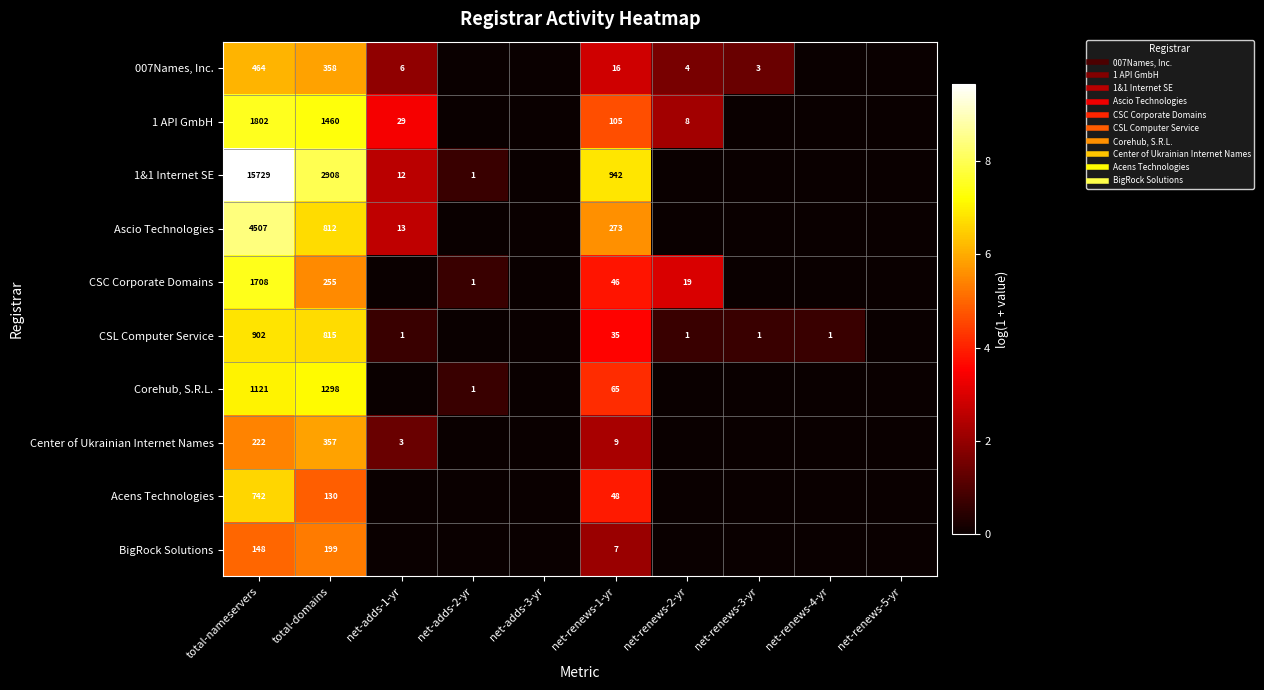

What value does the 007Names, Inc. series have at net-renews-3-yr?

1.4